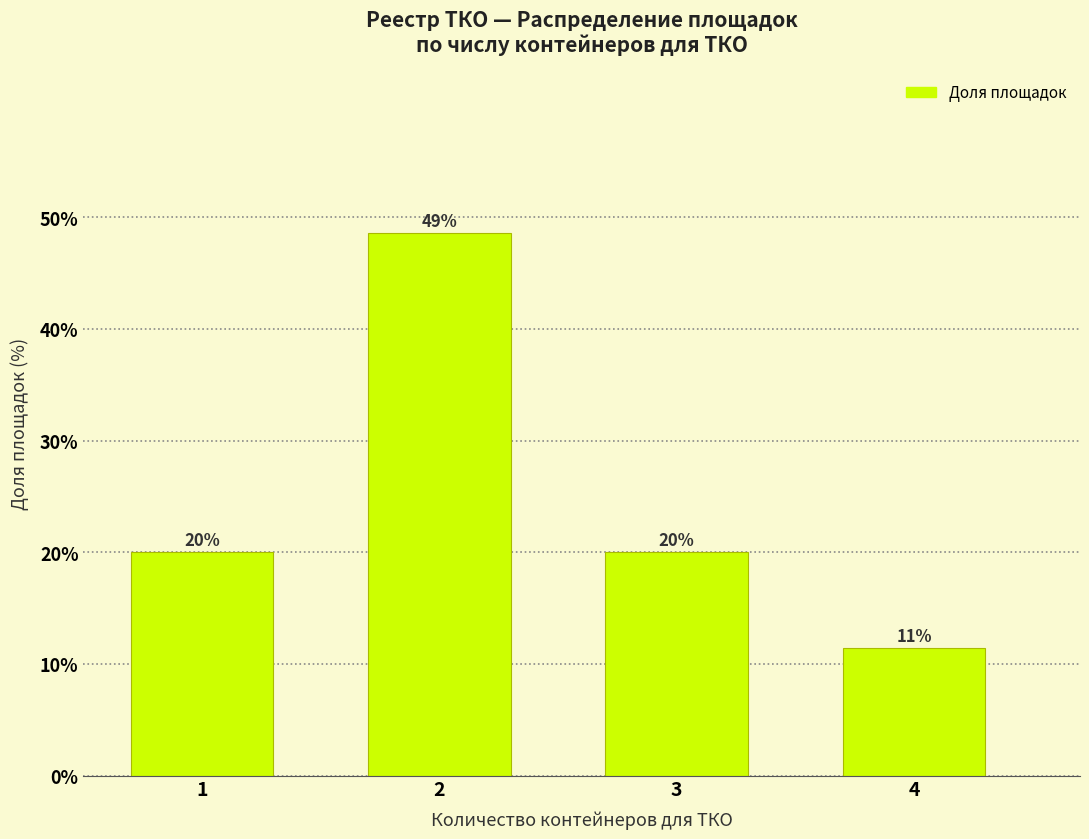

What is the smallest value displayed?

11.4